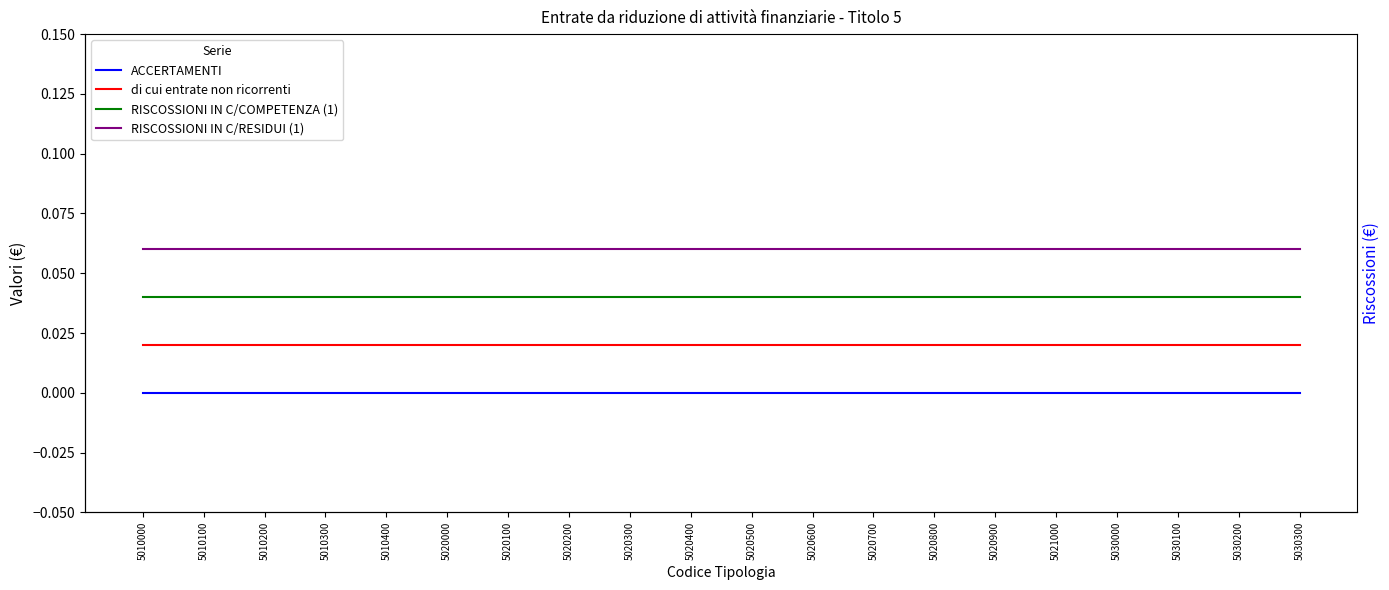

At which category does the chart reach its peak across all series?

5010000